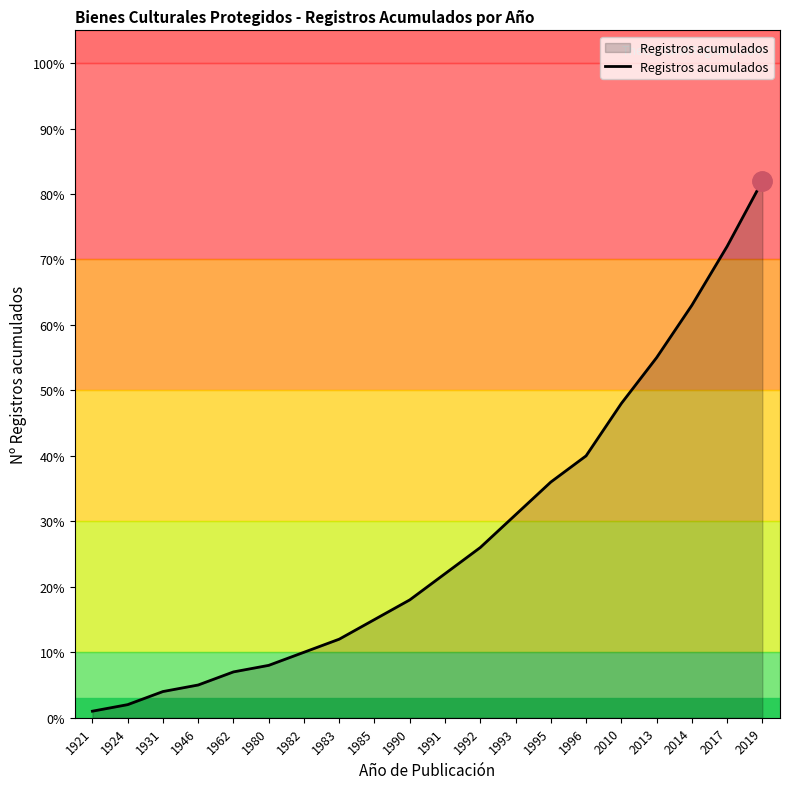

What is the approximate value at 1992?

26